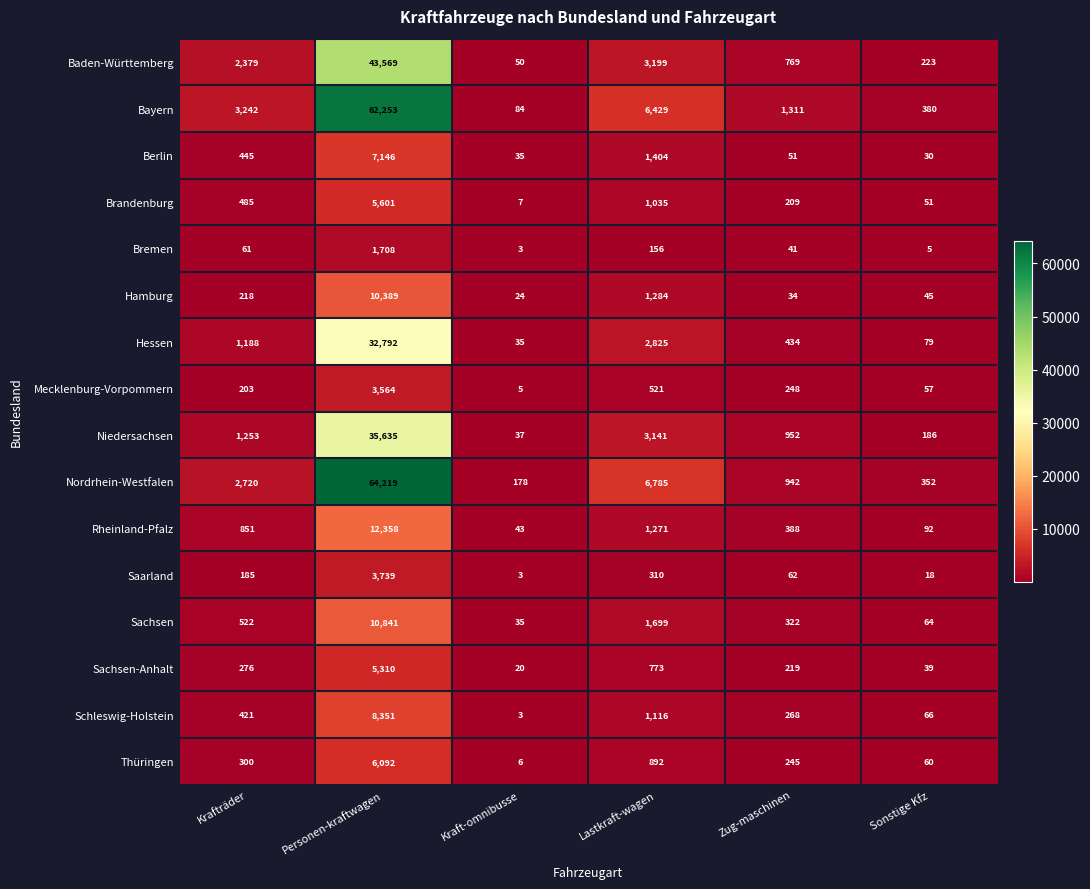

At which label is Thüringen closest to 3049?

Lastkraft-wagen